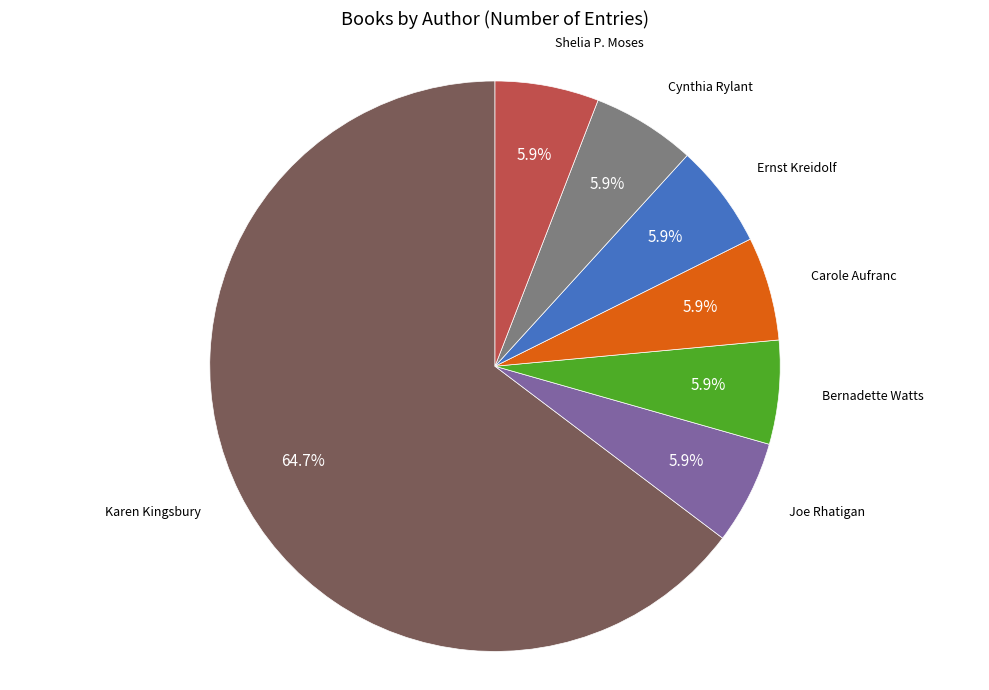

Is there any slice that represents more than half of the pie?

Yes